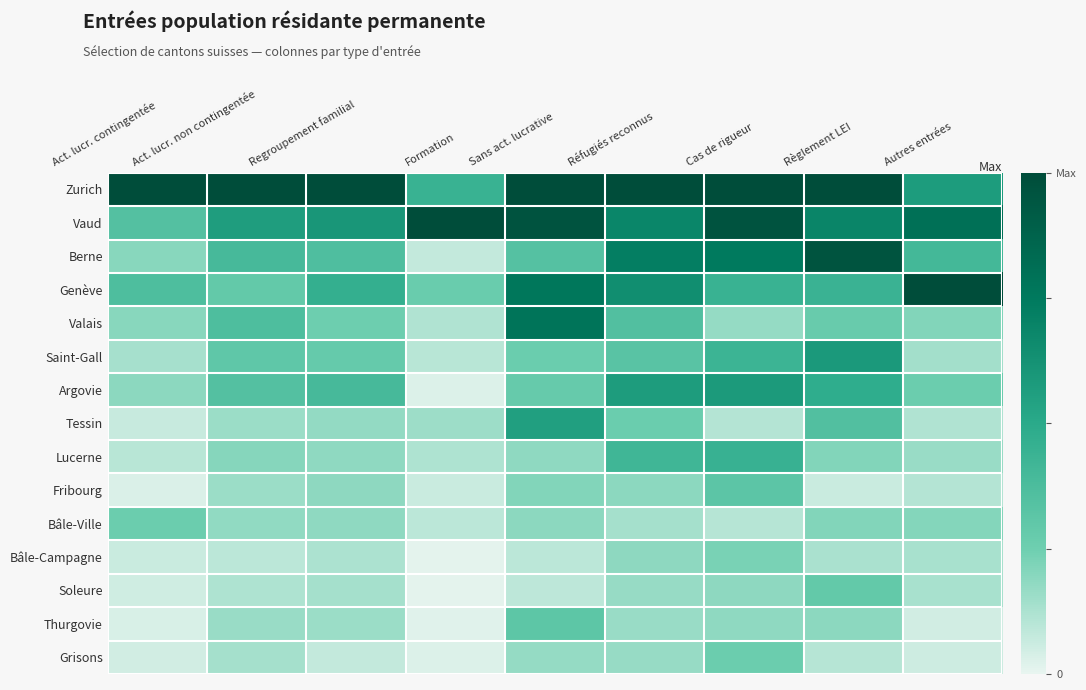

Reading left to right, list all the values displayed in this chart.

Zurich: Act. lucr. contingentée=1.0	Act. lucr. non contingentée=1.0	Regroupement familial=1.0	Formation=0.4	Sans act. lucrative=1.0	Réfugiés reconnus=1.0	Cas de rigueur=1.0	Règlement LEI=1.0	Autres entrées=0.6
Vaud: Act. lucr. contingentée=0.3	Act. lucr. non contingentée=0.6	Regroupement familial=0.6	Formation=1.0	Sans act. lucrative=1.0	Réfugiés reconnus=0.7	Cas de rigueur=1.0	Règlement LEI=0.7	Autres entrées=0.8
Berne: Act. lucr. contingentée=0.2	Act. lucr. non contingentée=0.4	Regroupement familial=0.4	Formation=0.1	Sans act. lucrative=0.3	Réfugiés reconnus=0.7	Cas de rigueur=0.7	Règlement LEI=1.0	Autres entrées=0.4
Genève: Act. lucr. contingentée=0.4	Act. lucr. non contingentée=0.3	Regroupement familial=0.5	Formation=0.3	Sans act. lucrative=0.8	Réfugiés reconnus=0.6	Cas de rigueur=0.4	Règlement LEI=0.4	Autres entrées=1.0
Valais: Act. lucr. contingentée=0.2	Act. lucr. non contingentée=0.4	Regroupement familial=0.3	Formation=0.1	Sans act. lucrative=0.8	Réfugiés reconnus=0.4	Cas de rigueur=0.2	Règlement LEI=0.3	Autres entrées=0.2
Saint-Gall: Act. lucr. contingentée=0.1	Act. lucr. non contingentée=0.3	Regroupement familial=0.3	Formation=0.1	Sans act. lucrative=0.3	Réfugiés reconnus=0.3	Cas de rigueur=0.4	Règlement LEI=0.6	Autres entrées=0.1
Argovie: Act. lucr. contingentée=0.2	Act. lucr. non contingentée=0.3	Regroupement familial=0.4	Formation=0.0	Sans act. lucrative=0.3	Réfugiés reconnus=0.6	Cas de rigueur=0.6	Règlement LEI=0.5	Autres entrées=0.3
Tessin: Act. lucr. contingentée=0.1	Act. lucr. non contingentée=0.2	Regroupement familial=0.2	Formation=0.2	Sans act. lucrative=0.6	Réfugiés reconnus=0.3	Cas de rigueur=0.1	Règlement LEI=0.4	Autres entrées=0.1
Lucerne: Act. lucr. contingentée=0.1	Act. lucr. non contingentée=0.2	Regroupement familial=0.2	Formation=0.1	Sans act. lucrative=0.2	Réfugiés reconnus=0.4	Cas de rigueur=0.4	Règlement LEI=0.2	Autres entrées=0.2
Fribourg: Act. lucr. contingentée=0.0	Act. lucr. non contingentée=0.2	Regroupement familial=0.2	Formation=0.1	Sans act. lucrative=0.2	Réfugiés reconnus=0.2	Cas de rigueur=0.3	Règlement LEI=0.1	Autres entrées=0.1
Bâle-Ville: Act. lucr. contingentée=0.3	Act. lucr. non contingentée=0.2	Regroupement familial=0.2	Formation=0.1	Sans act. lucrative=0.2	Réfugiés reconnus=0.1	Cas de rigueur=0.1	Règlement LEI=0.2	Autres entrées=0.2
Bâle-Campagne: Act. lucr. contingentée=0.1	Act. lucr. non contingentée=0.1	Regroupement familial=0.1	Formation=0.0	Sans act. lucrative=0.1	Réfugiés reconnus=0.2	Cas de rigueur=0.2	Règlement LEI=0.1	Autres entrées=0.1
Soleure: Act. lucr. contingentée=0.1	Act. lucr. non contingentée=0.1	Regroupement familial=0.1	Formation=0.0	Sans act. lucrative=0.1	Réfugiés reconnus=0.2	Cas de rigueur=0.2	Règlement LEI=0.3	Autres entrées=0.1
Thurgovie: Act. lucr. contingentée=0.0	Act. lucr. non contingentée=0.2	Regroupement familial=0.2	Formation=0.0	Sans act. lucrative=0.3	Réfugiés reconnus=0.2	Cas de rigueur=0.2	Règlement LEI=0.2	Autres entrées=0.1
Grisons: Act. lucr. contingentée=0.0	Act. lucr. non contingentée=0.1	Regroupement familial=0.1	Formation=0.0	Sans act. lucrative=0.2	Réfugiés reconnus=0.2	Cas de rigueur=0.3	Règlement LEI=0.1	Autres entrées=0.1